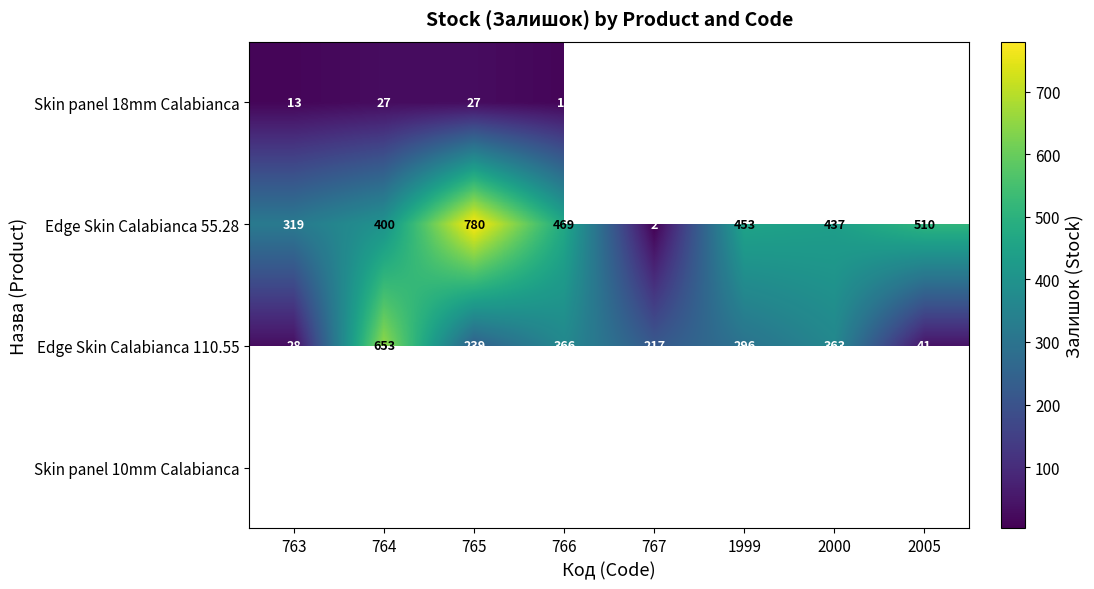

The Skin panel 10mm Calabianca series shows 1.3 at 766. True or false?

False